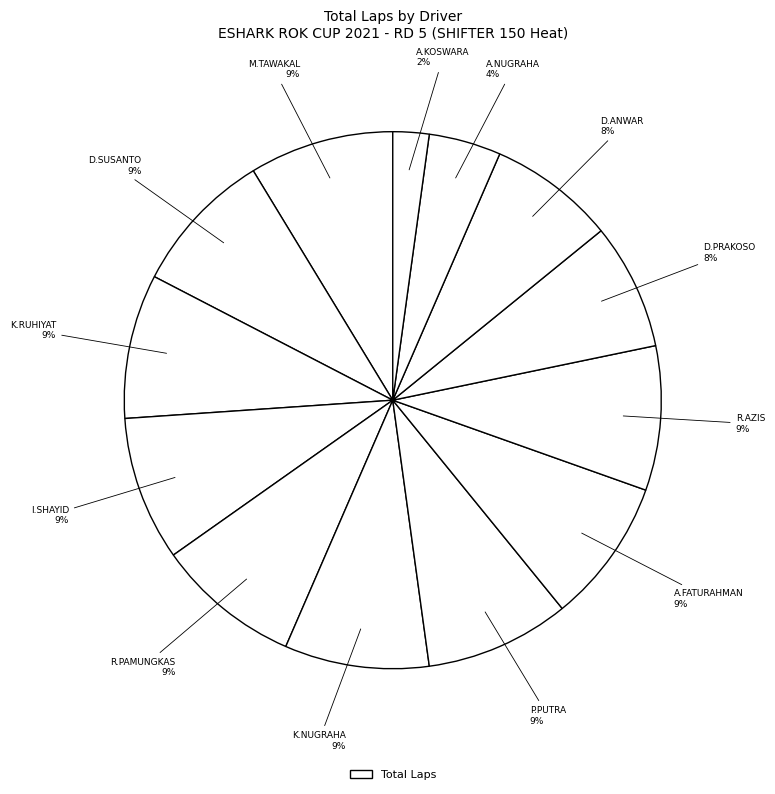

Count the number of slices in the pie.

13